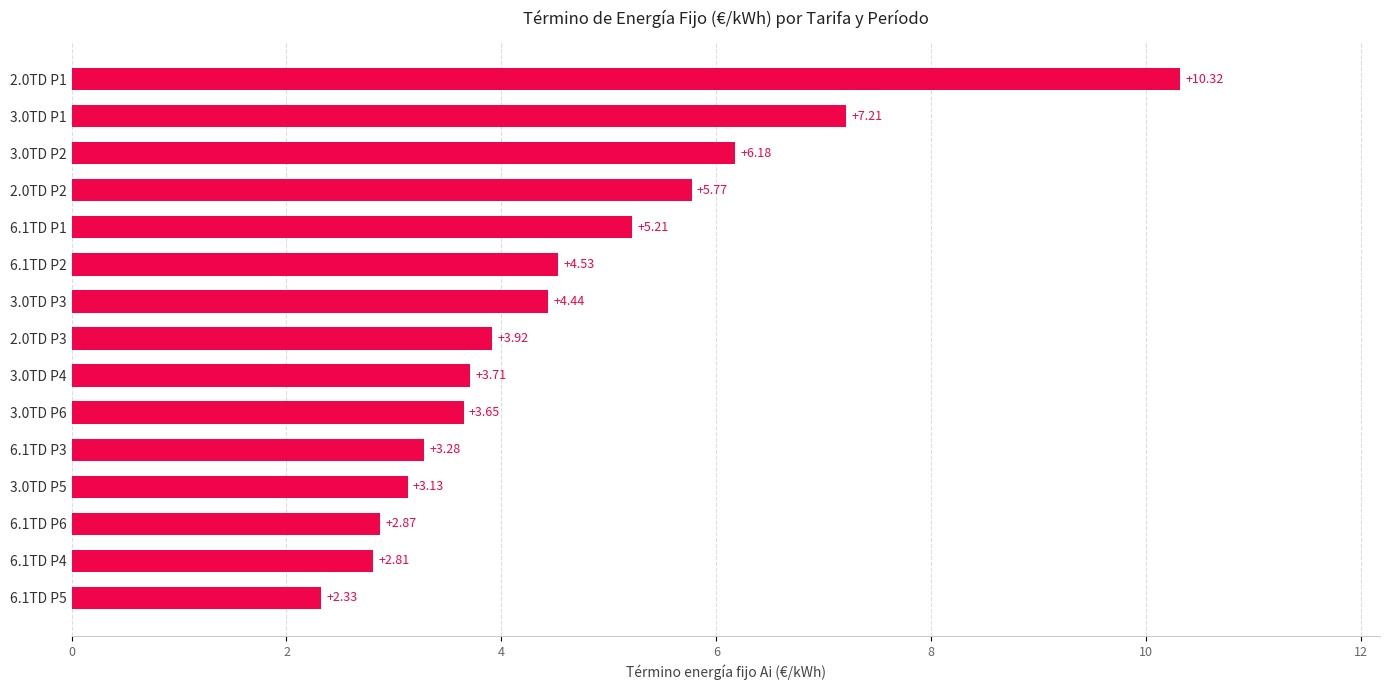

What is the average value?

4.6